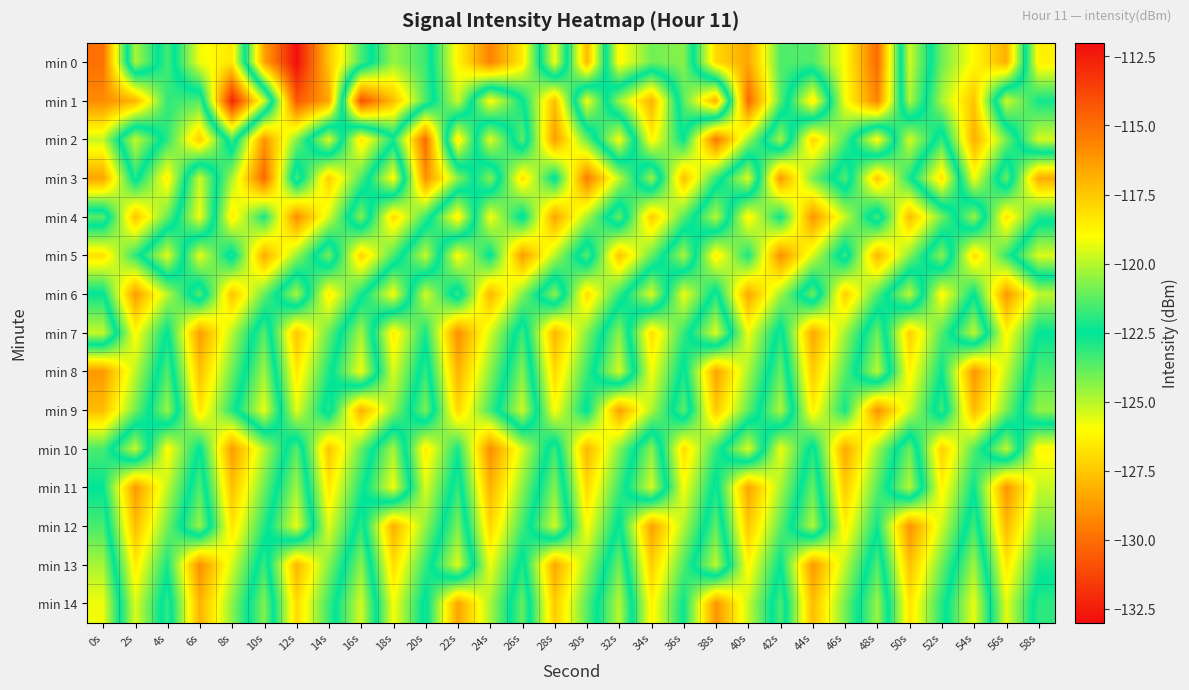

What is the spread (max minus min) of values at 20s?

10.3